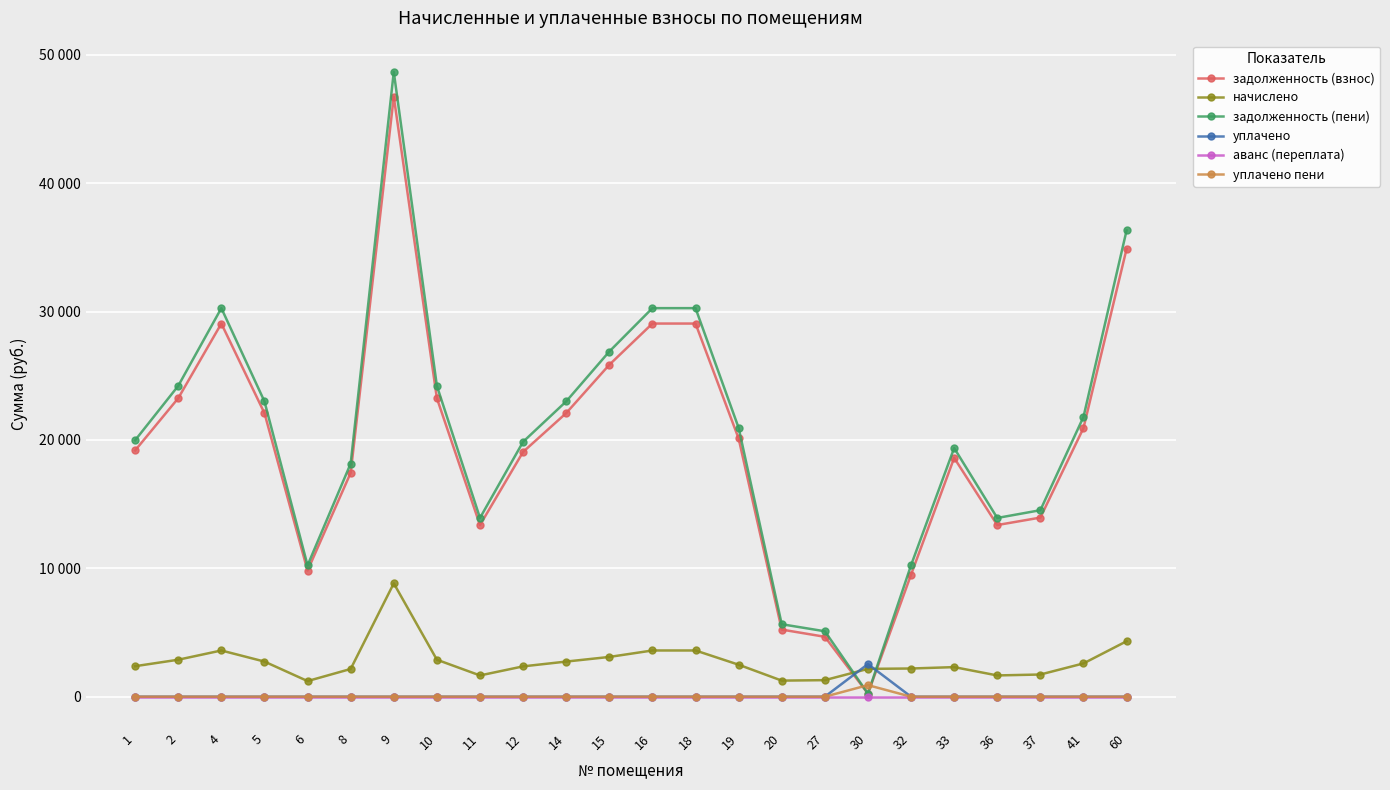

Does the chart have visible grid lines?

Yes